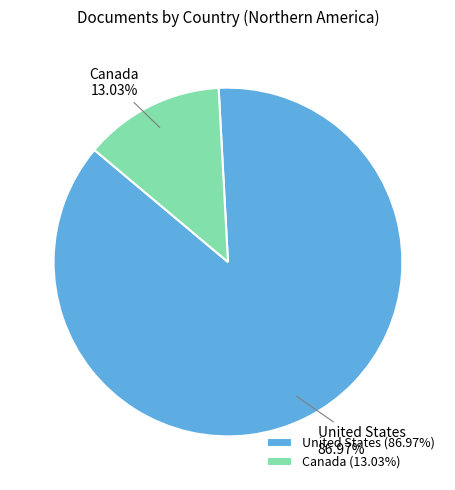

Combined, do Canada and United States account for over 50%?

Yes